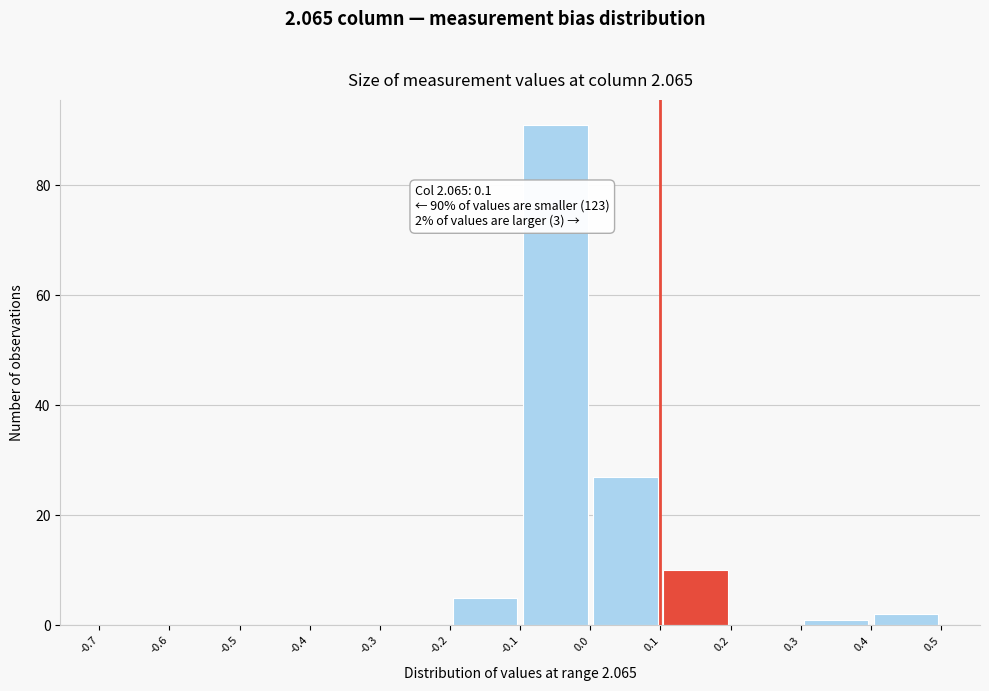

Over which range of the x-axis is the bar tallest?

-0.1 to 0.0